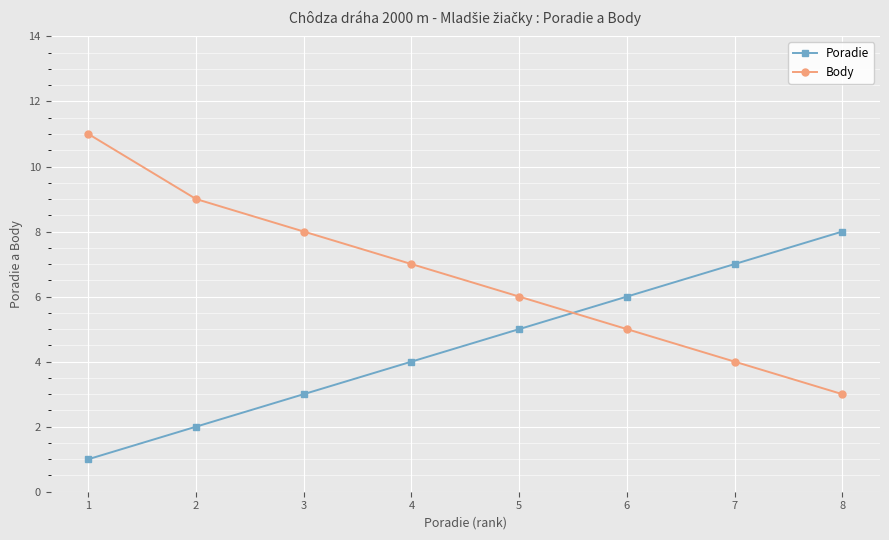

Does the chart display data point markers on the line(s)?

Yes